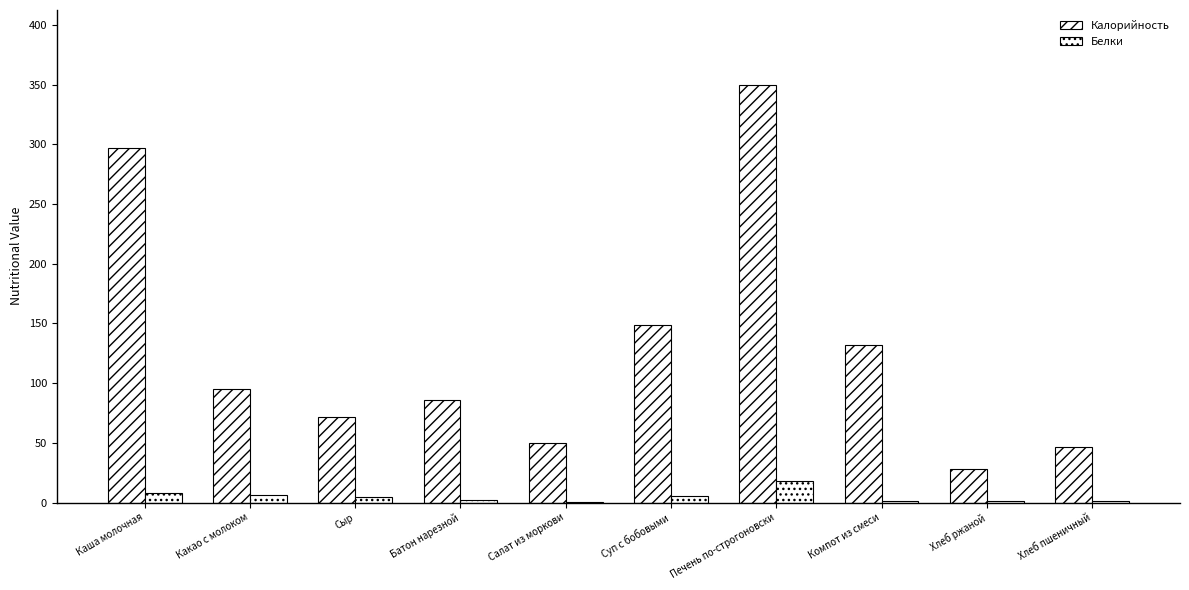

The Белки series shows 1.6 at Хлеб пшеничный. True or false?

True